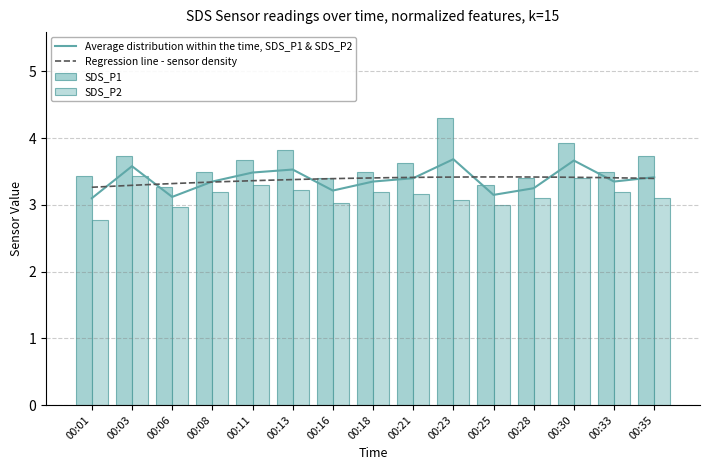

At which category is the sum across all series the highest?

00:23